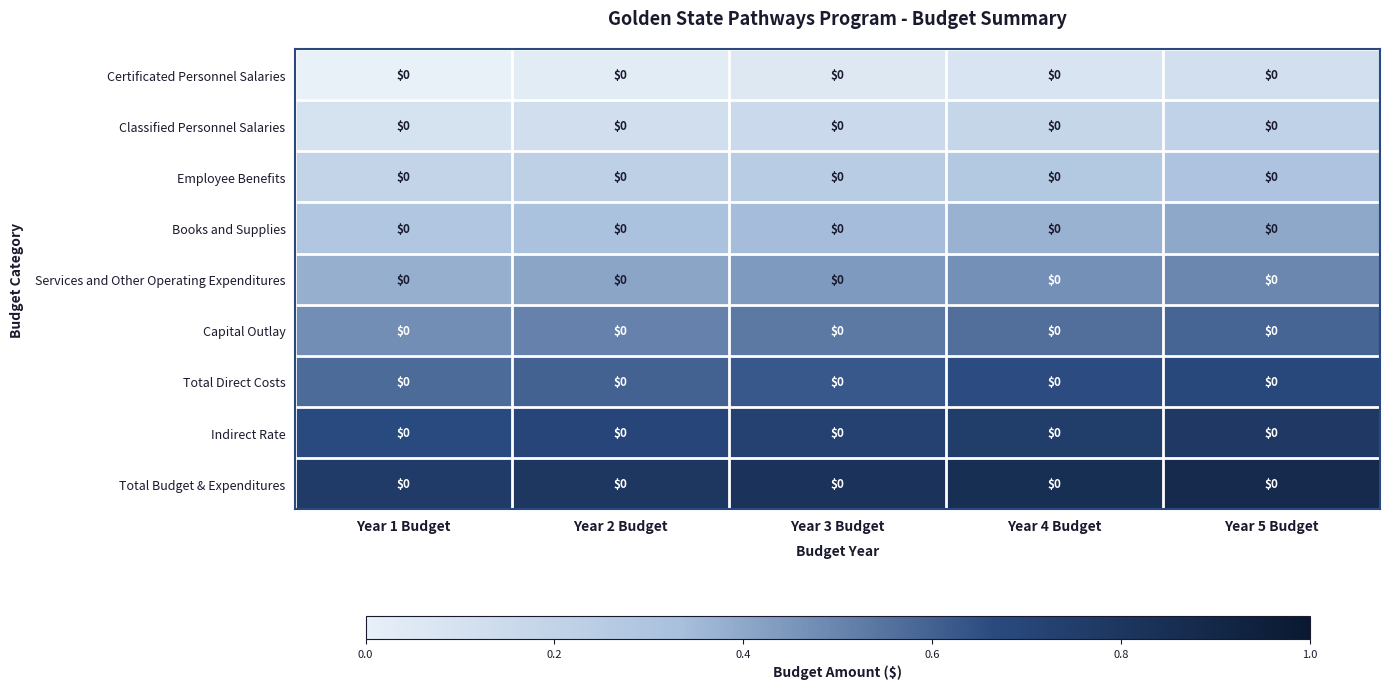

Count the number of data series in this chart.

9